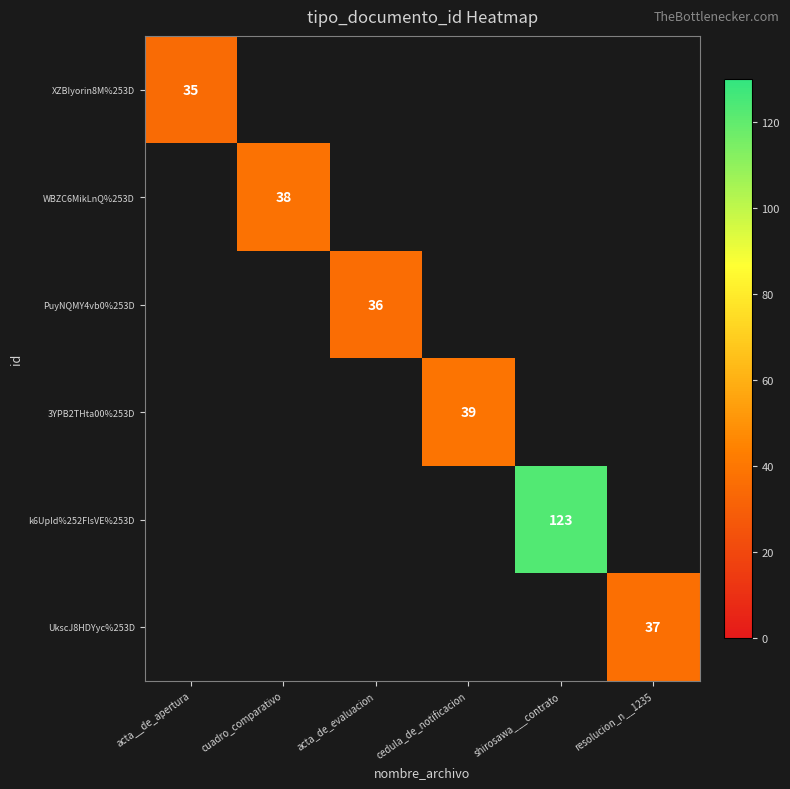

The value of UkscJ8HDYyc%253D at resolucion_n__1235 is 37. True or false?

True